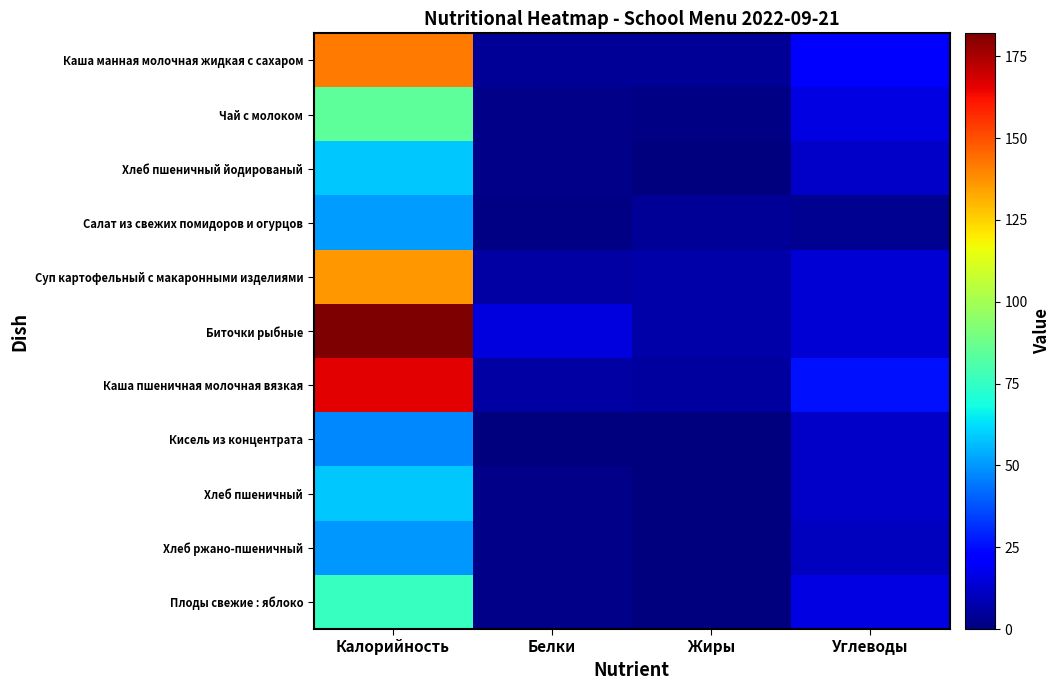

At Углеводы, list the series in order from smallest to largest.

Салат из свежих помидоров и огурцов, Хлеб ржано-пшеничный, Хлеб пшеничный йодированый, Кисель из концентрата, Хлеб пшеничный, Суп картофельный с макаронными изделиями, Биточки рыбные, Чай с молоком, Плоды свежие : яблоко, Каша манная молочная жидкая с сахаром, Каша пшеничная молочная вязкая